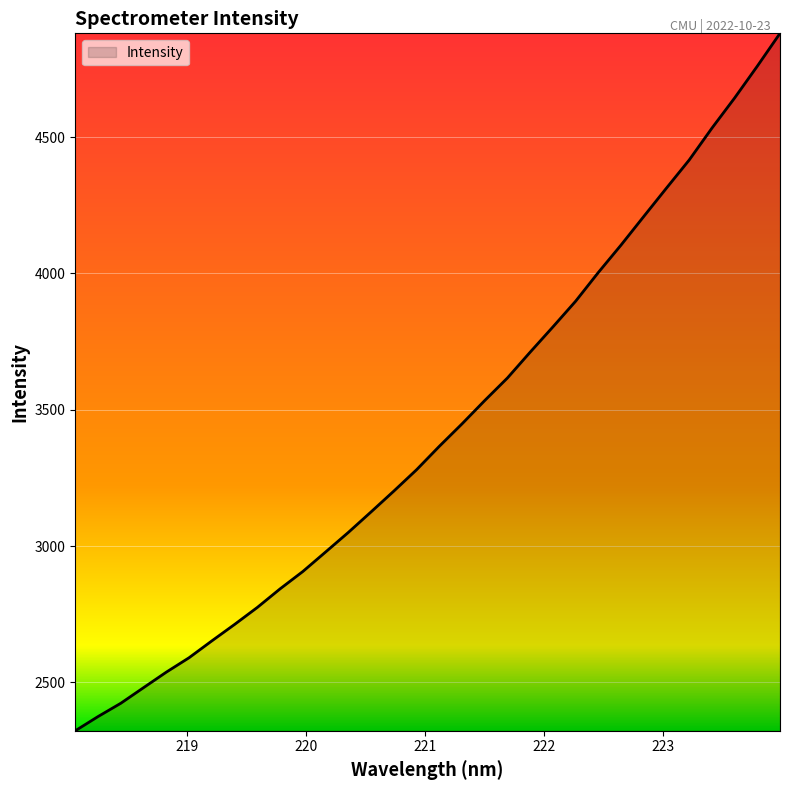

Does the chart display data point markers on the line(s)?

No